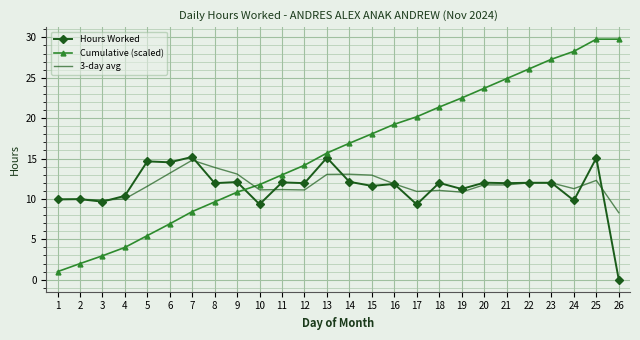

Which series has the largest total across all categories?

Cumulative (scaled)